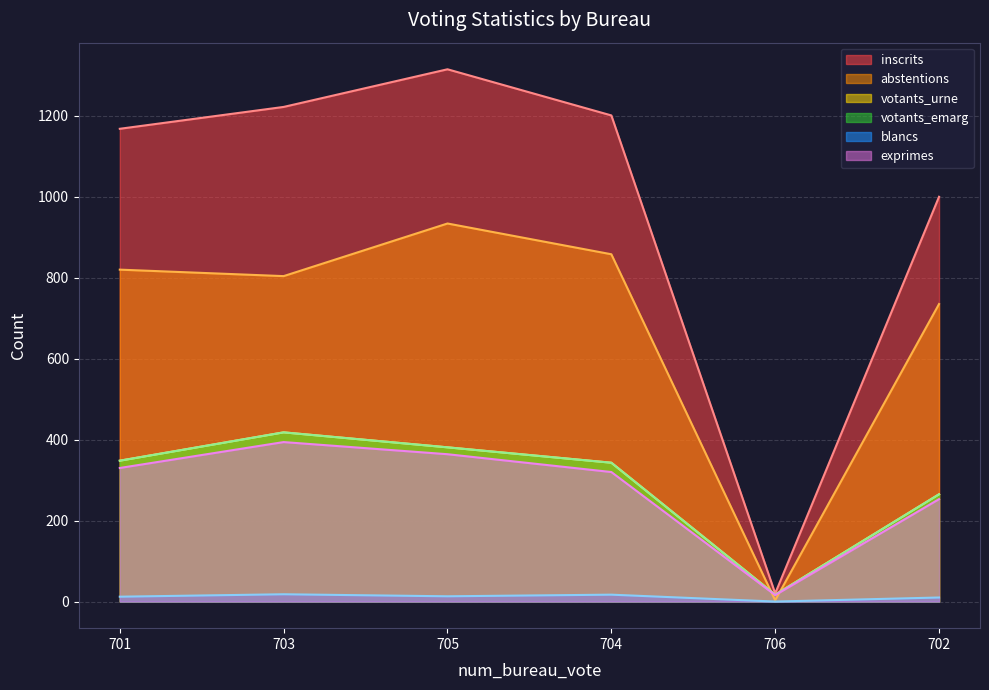

How many lines are shown in the chart?

6